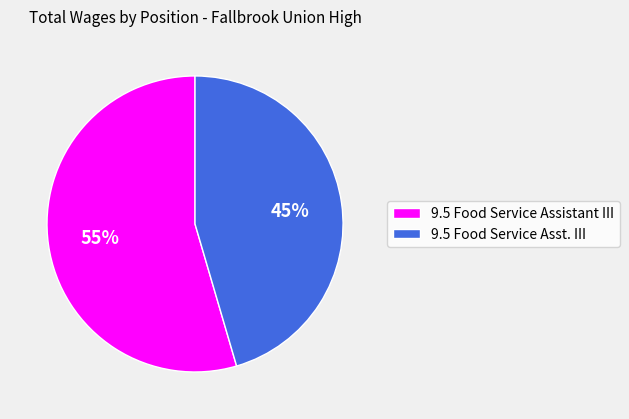

To the nearest percent, what is the combined percentage of 9.5 Food Service Asst. III and 9.5 Food Service Assistant III?

100%